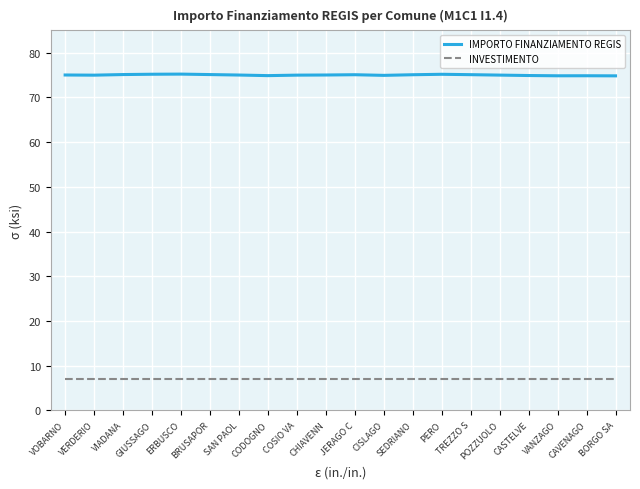

What is the highest value of the INVESTIMENTO series?

7.0